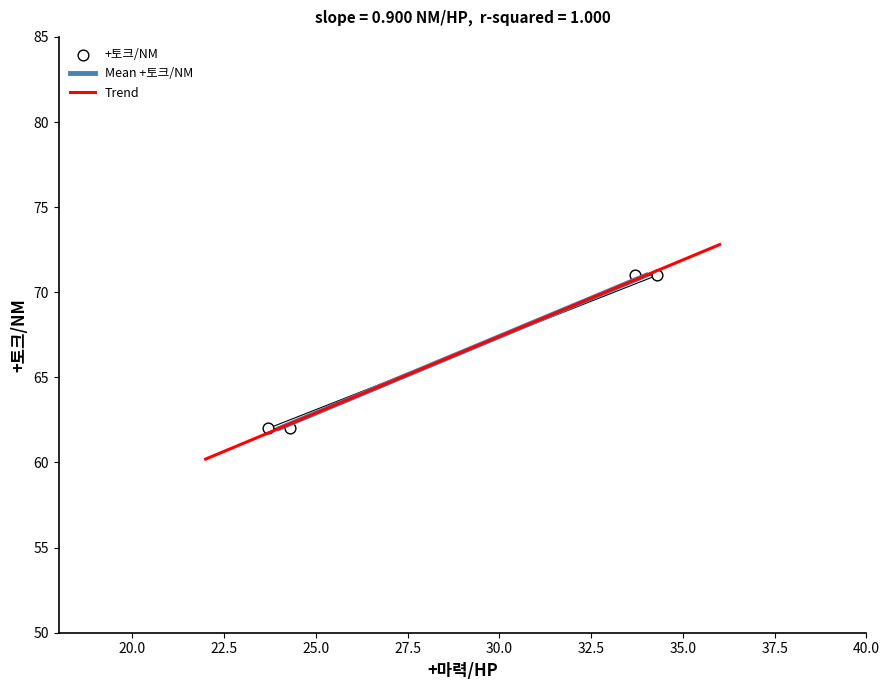

What is the change in value from 34 to 24?

-9